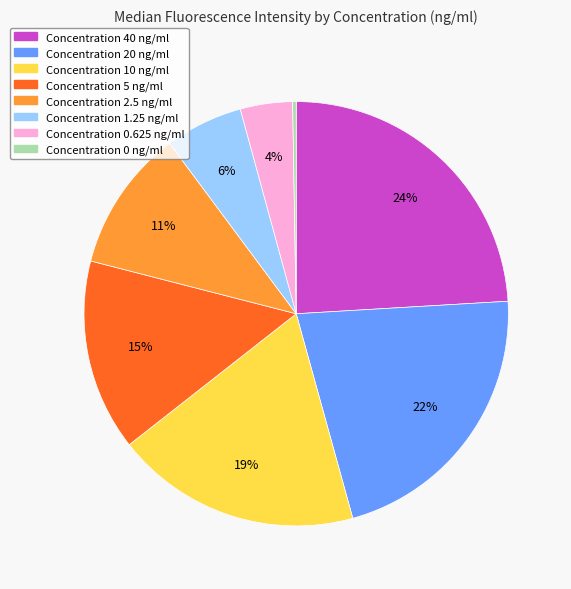

To the nearest percent, what is the difference between the largest and smallest slice percentages?

24%